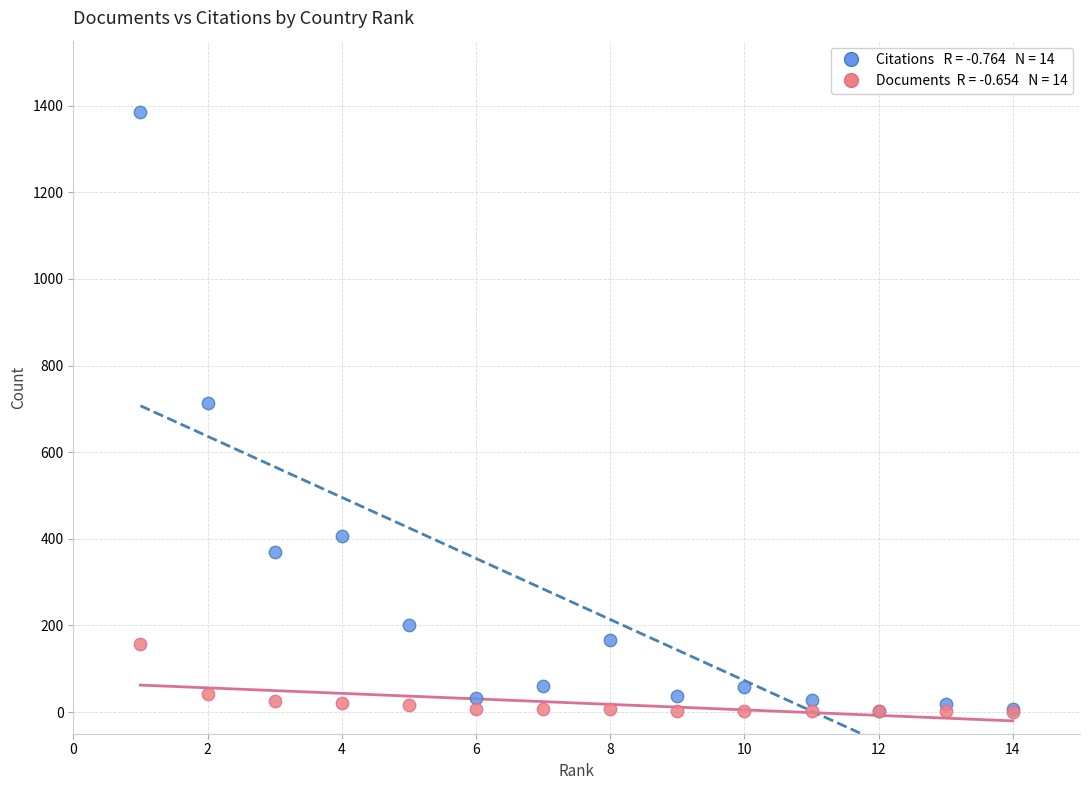

Across all series, what Y value is closest to 693?

713